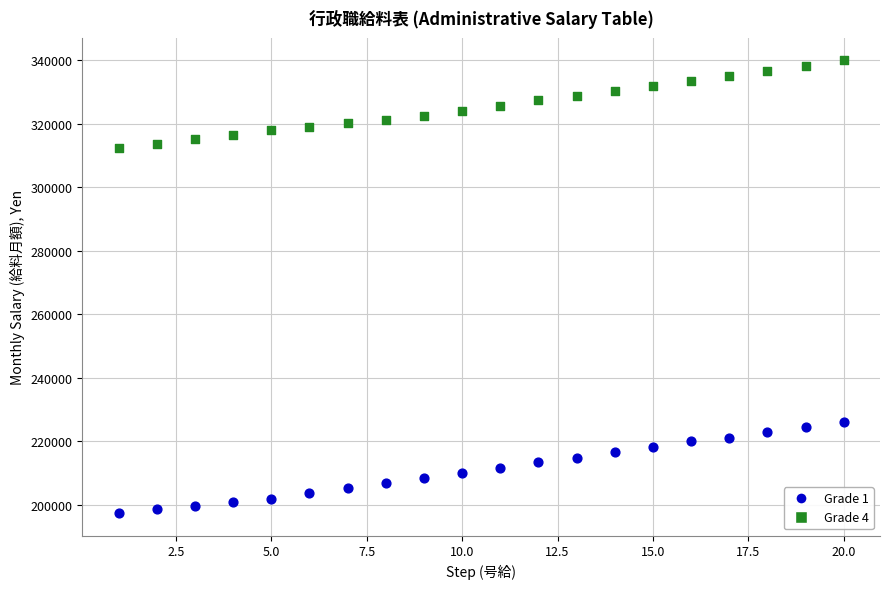

Across all data points, what is the range of X values (max minus min)?

19